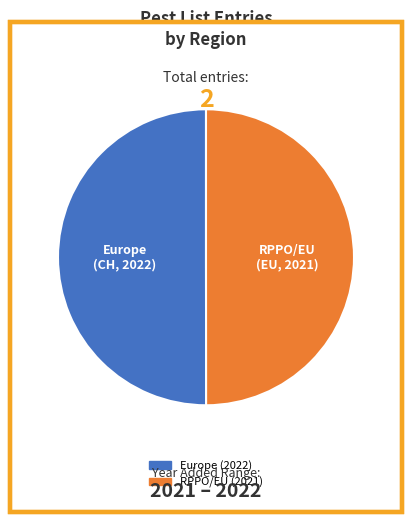

The RPPO/EU slice represents 50% of the pie. True or false?

True